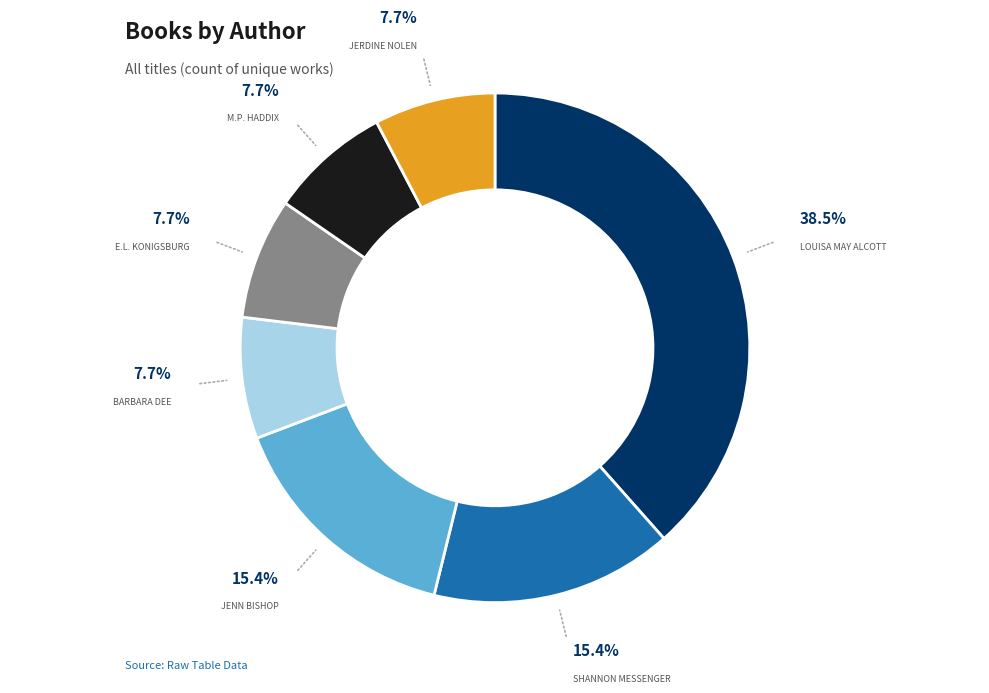

Is there any slice that represents more than half of the pie?

No